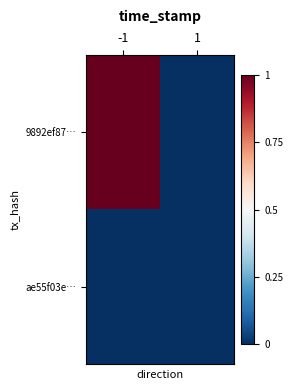

Rank the series by their average value, from lowest to highest.

ae55f03e…, 9892ef87…